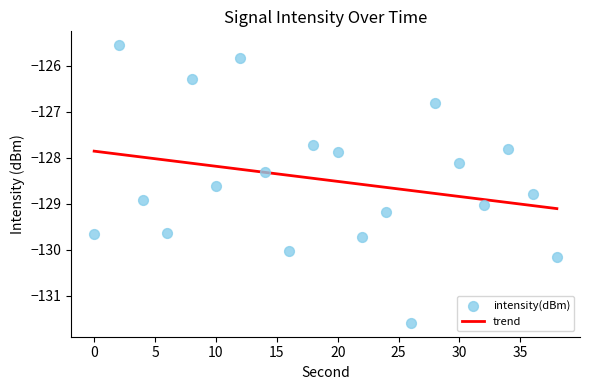

What is the change in value from 4 to 34?

+1.1